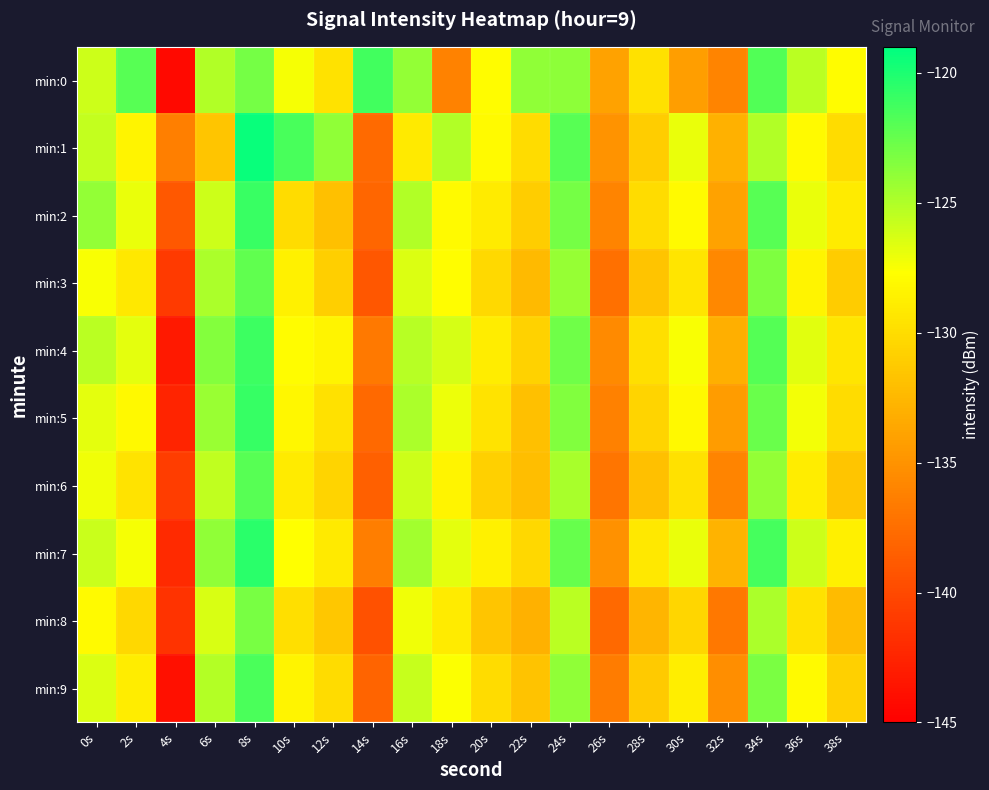

List the series in order of their peak value, highest first.

min:1, min:7, min:5, min:2, min:4, min:0, min:9, min:6, min:3, min:8